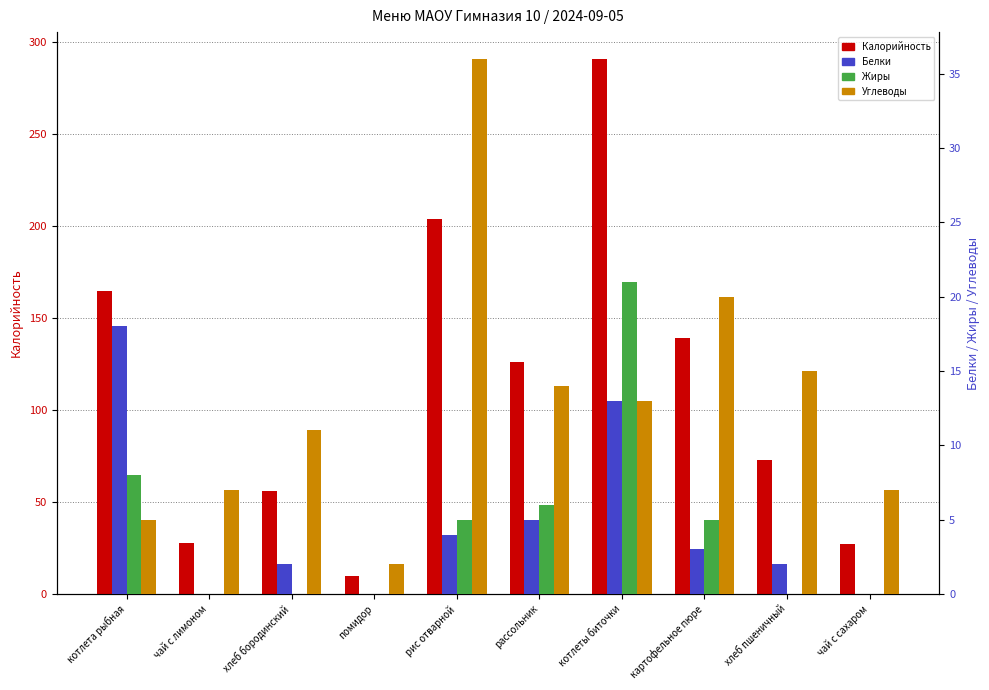

Rank the series by their maximum value, from highest to lowest.

Калорийность, Углеводы, Жиры, Белки